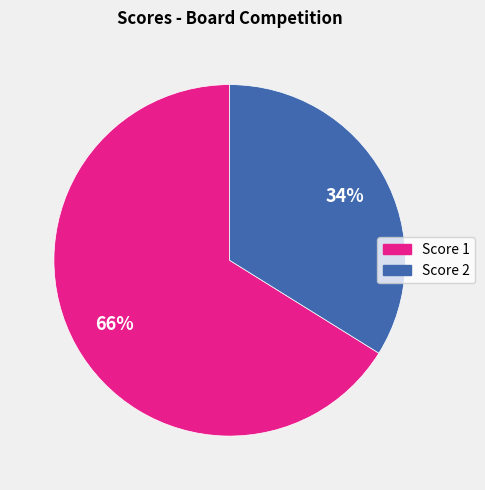

To the nearest percent, what is the average slice percentage?

50%